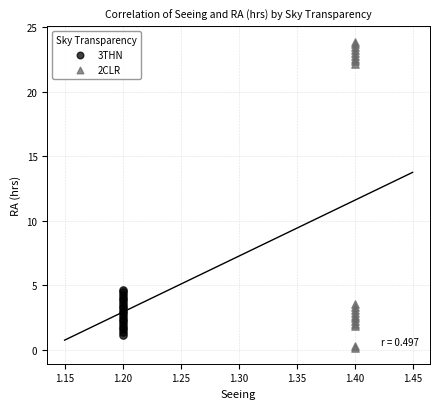

Which series reaches the maximum Y coordinate?

2CLR